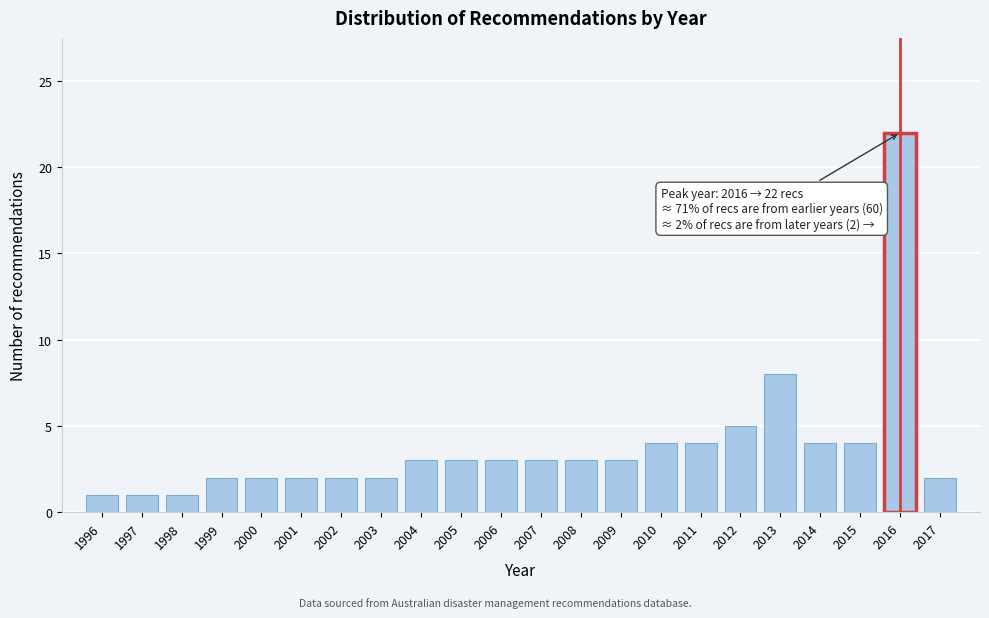

Reading left to right, transcribe all the data shown in this chart.

1	1	1	2	2	2	2	2	3	3	3	3	3	3	4	4	5	8	4	4	22	2